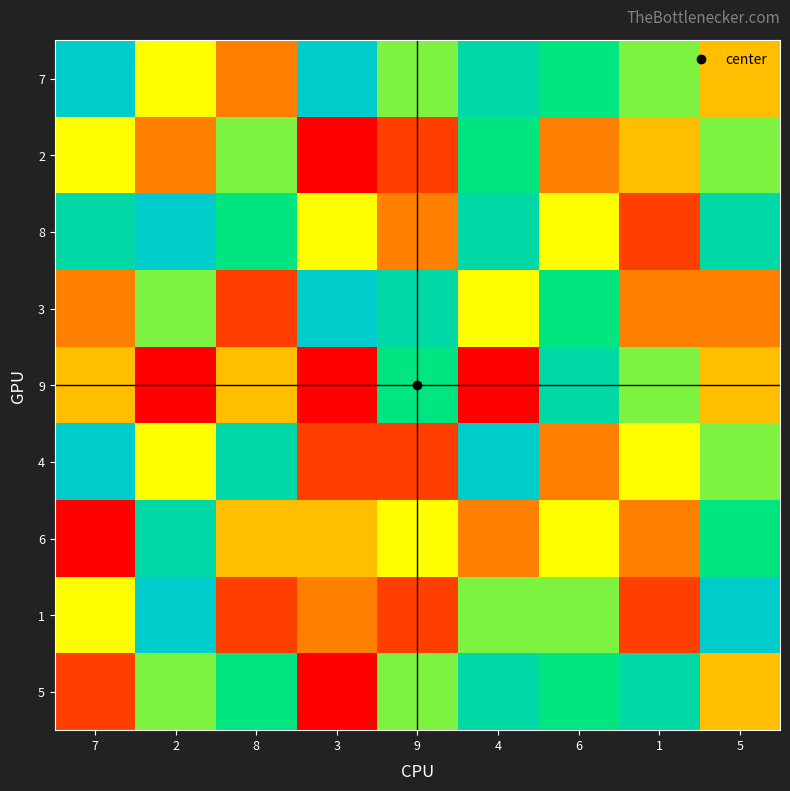

Between 8 and 2, which is larger?

2